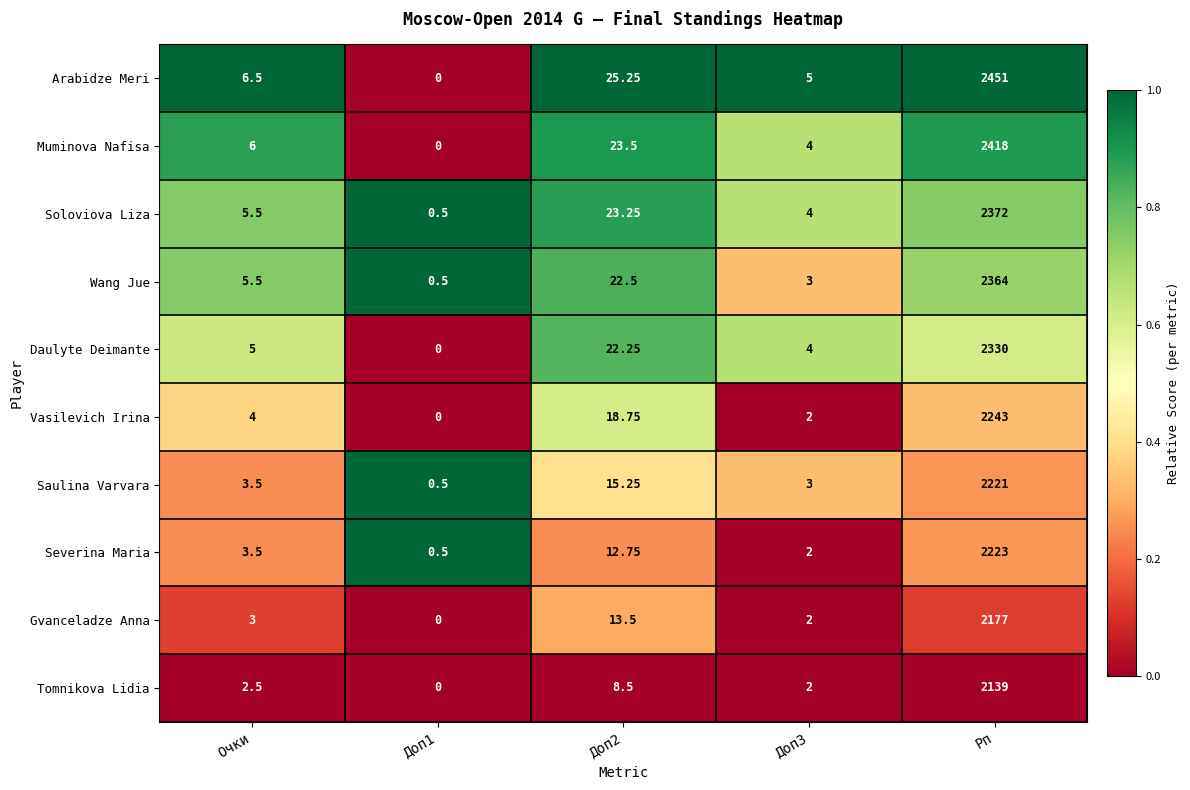

Where does the Tomnikova Lidia series first go above 2?

Очки